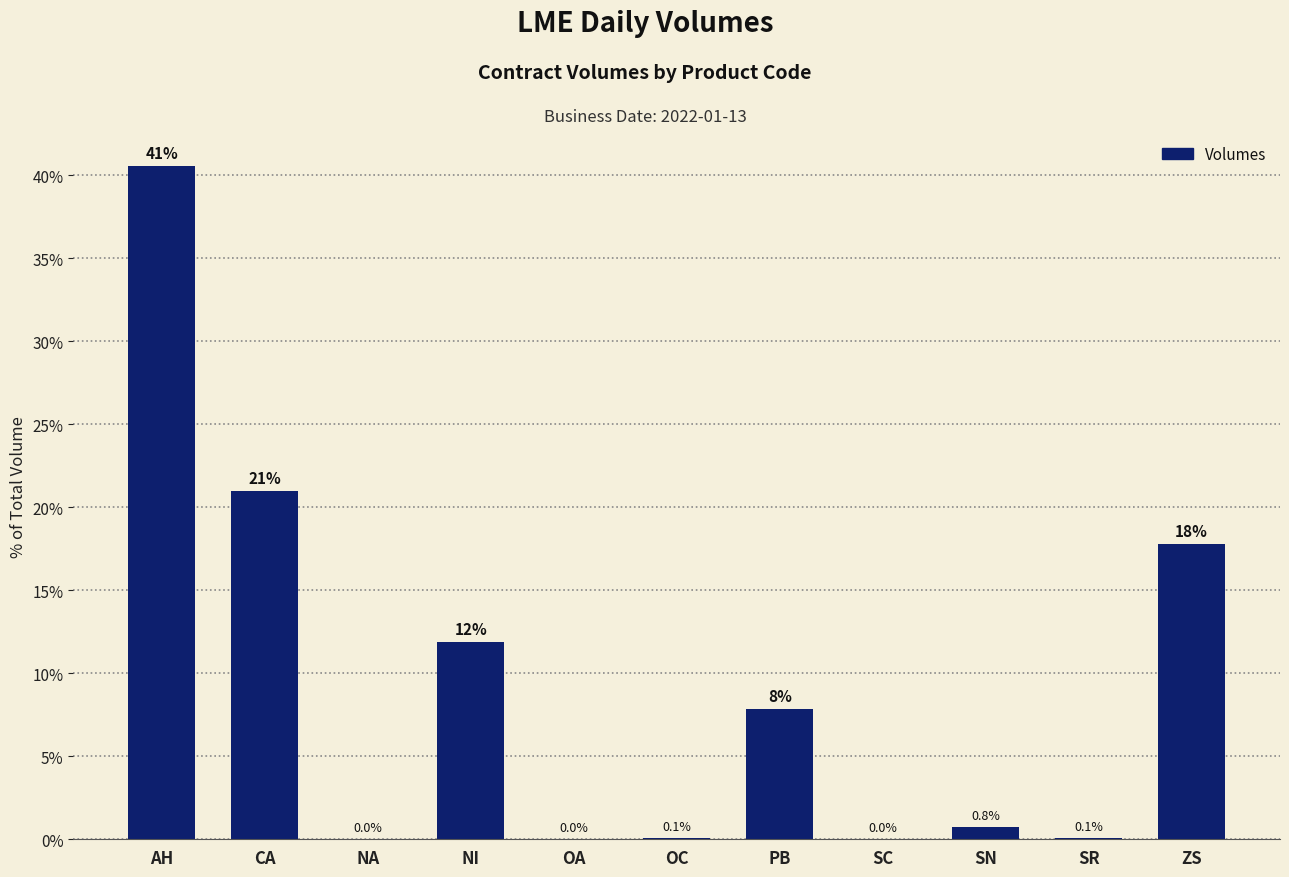

What is the sum of the values at NA and SN?

0.8